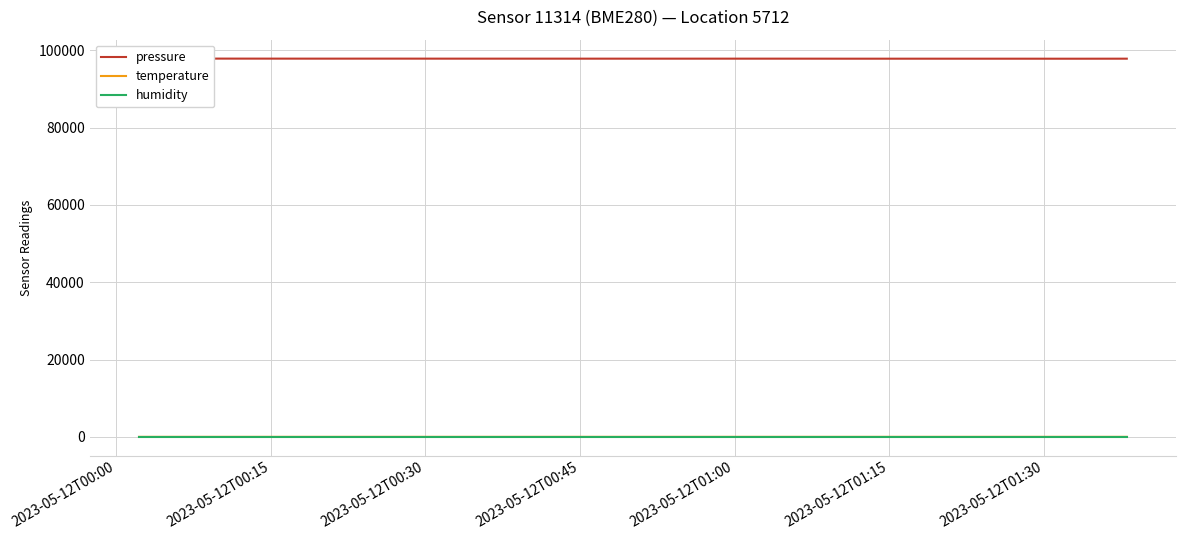

True or false: humidity and temperature intersect in this chart.

False